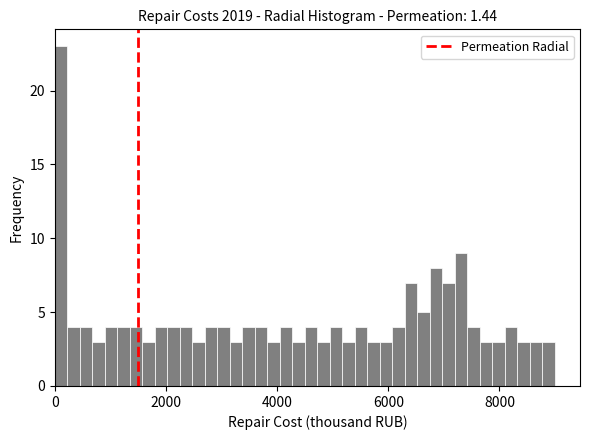

Around what value on the x-axis is the tallest bar? Give the approximate position of its centre, as read against the axis.

200